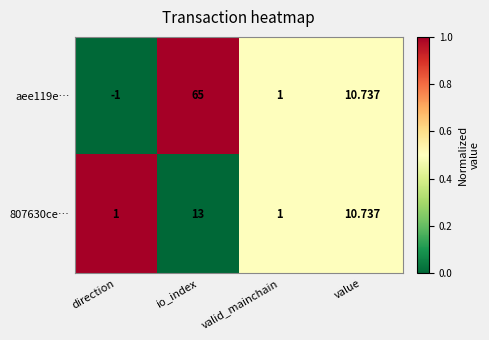

Which series has the widest spread of values?

aee119e…